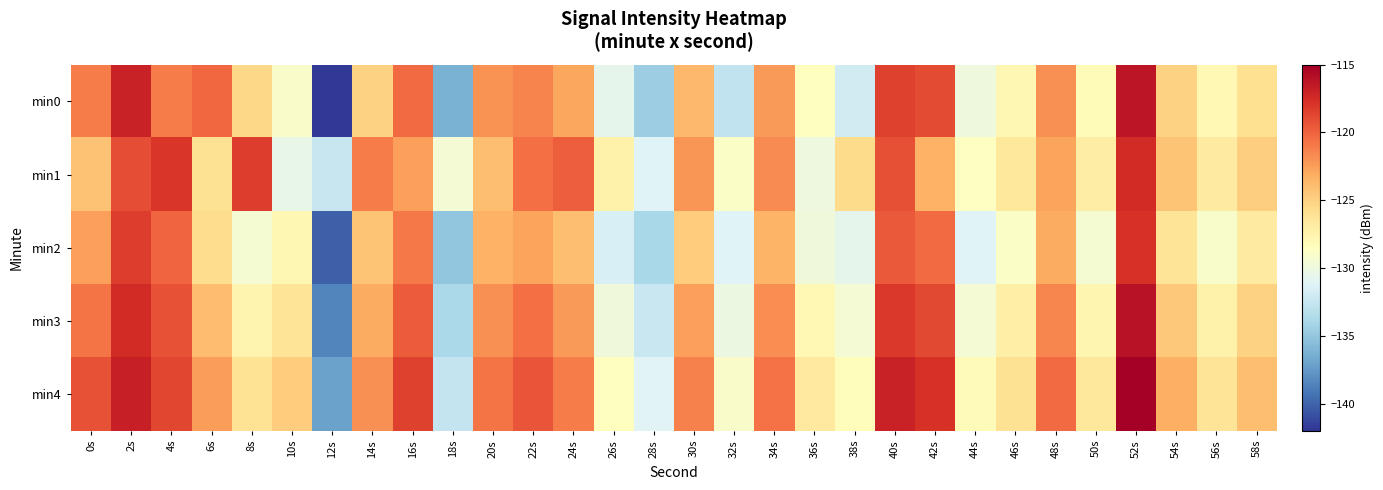

What is the smallest value displayed?

-141.8